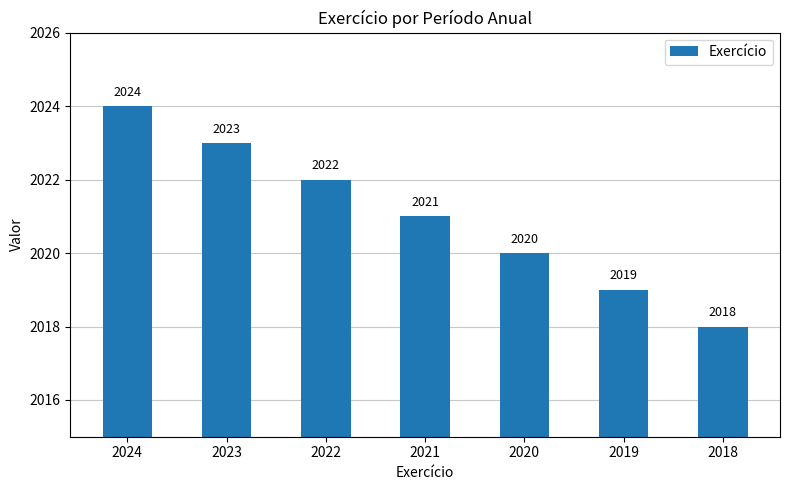

How many values are below 2021?

3